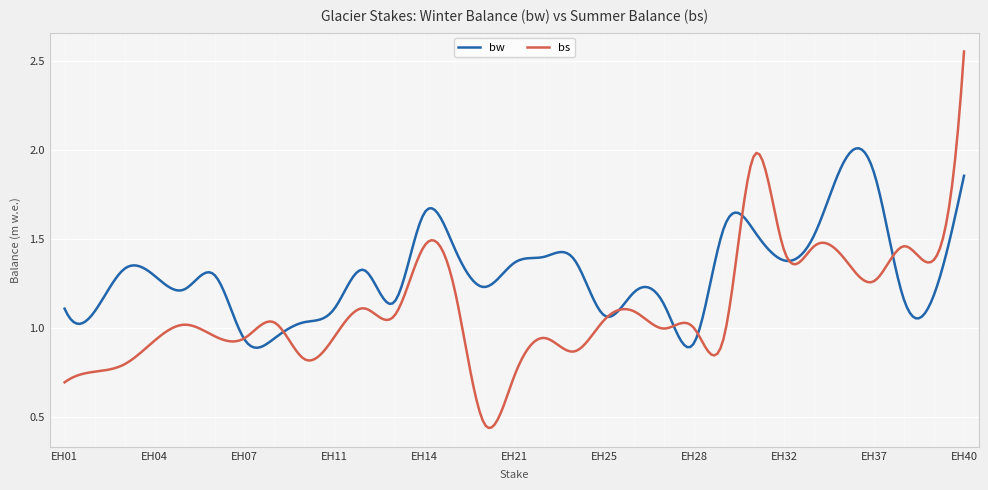

Which series has the largest range (max minus min)?

bs